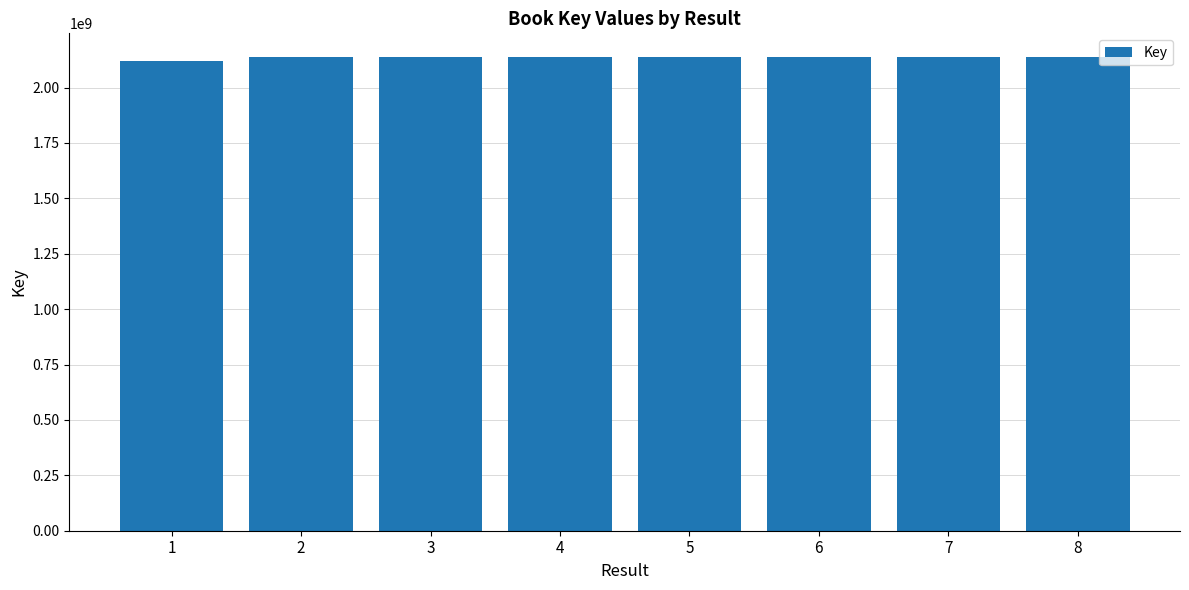

What is the sum of all values?

17081671409